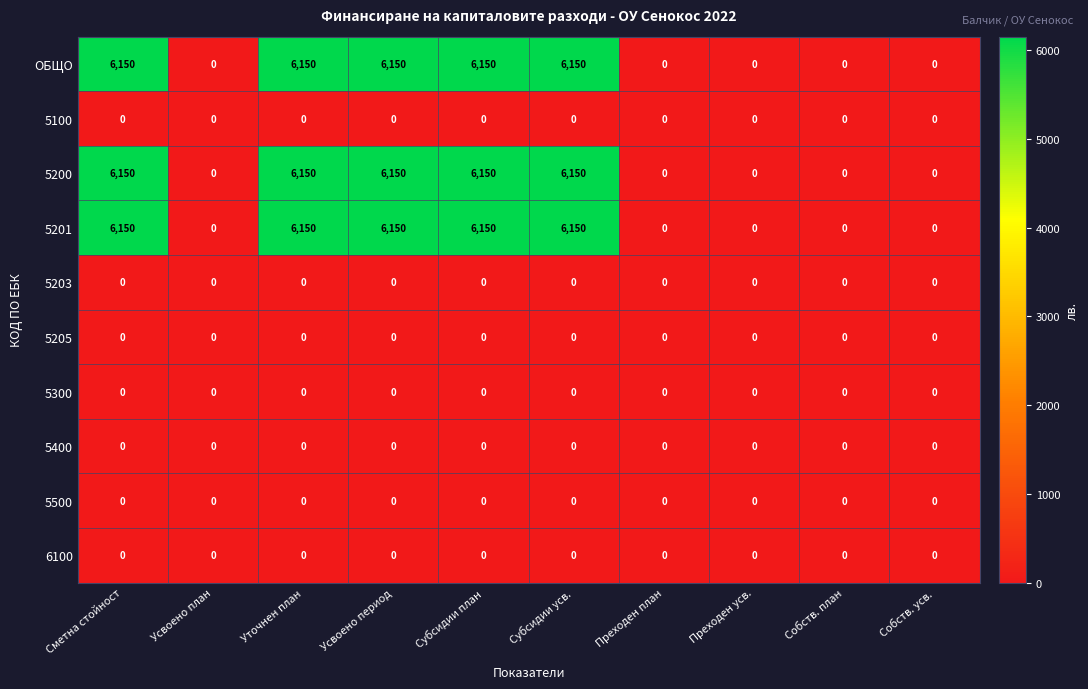

What is the spread (max minus min) of values at Субсидии усв.?

6150